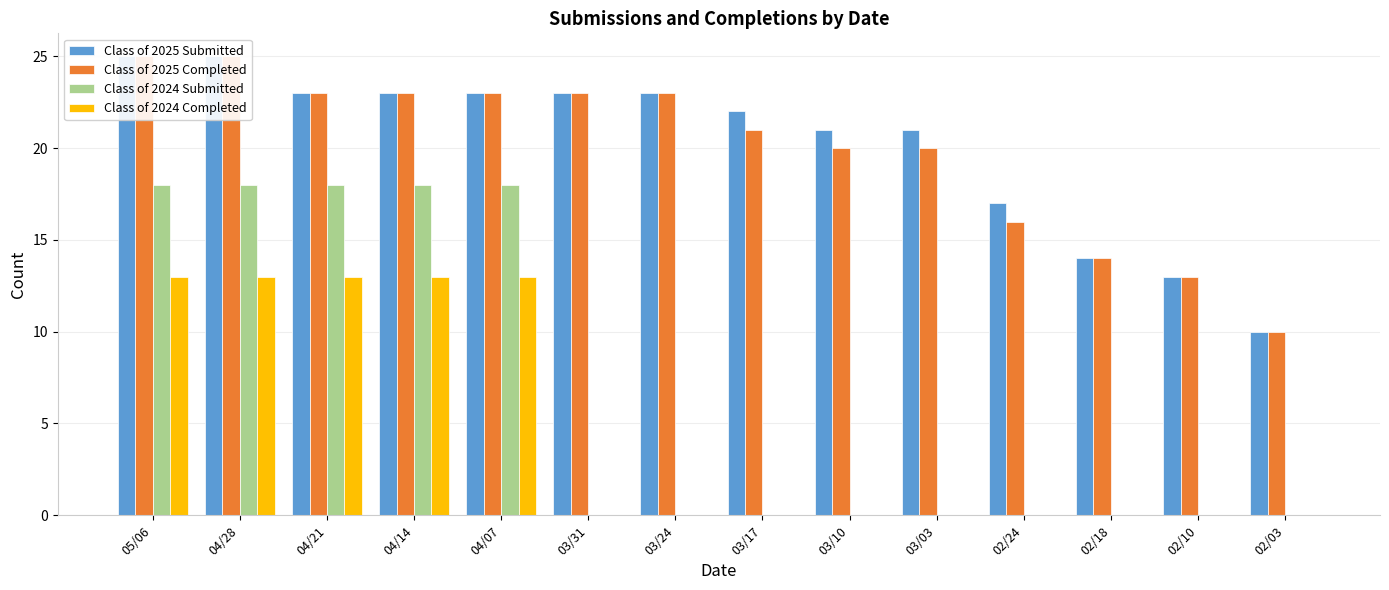

What is the difference between the maximum and minimum values in the Class of 2024 Submitted series?

18